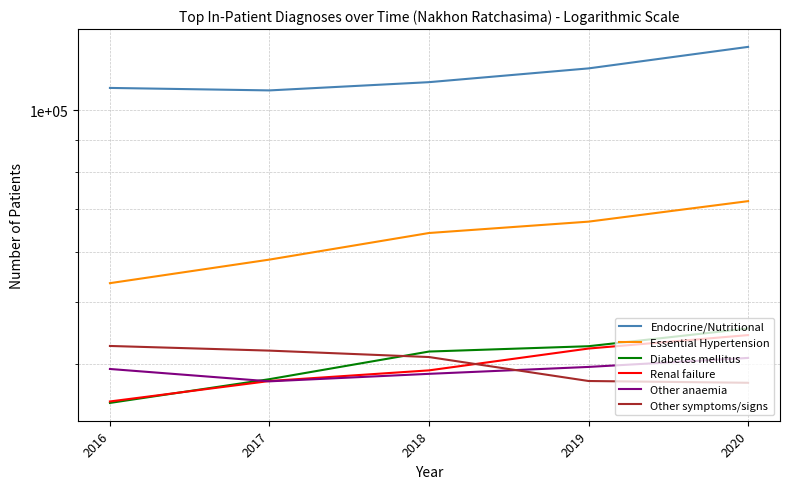

At which category is the sum across all series the highest?

2020